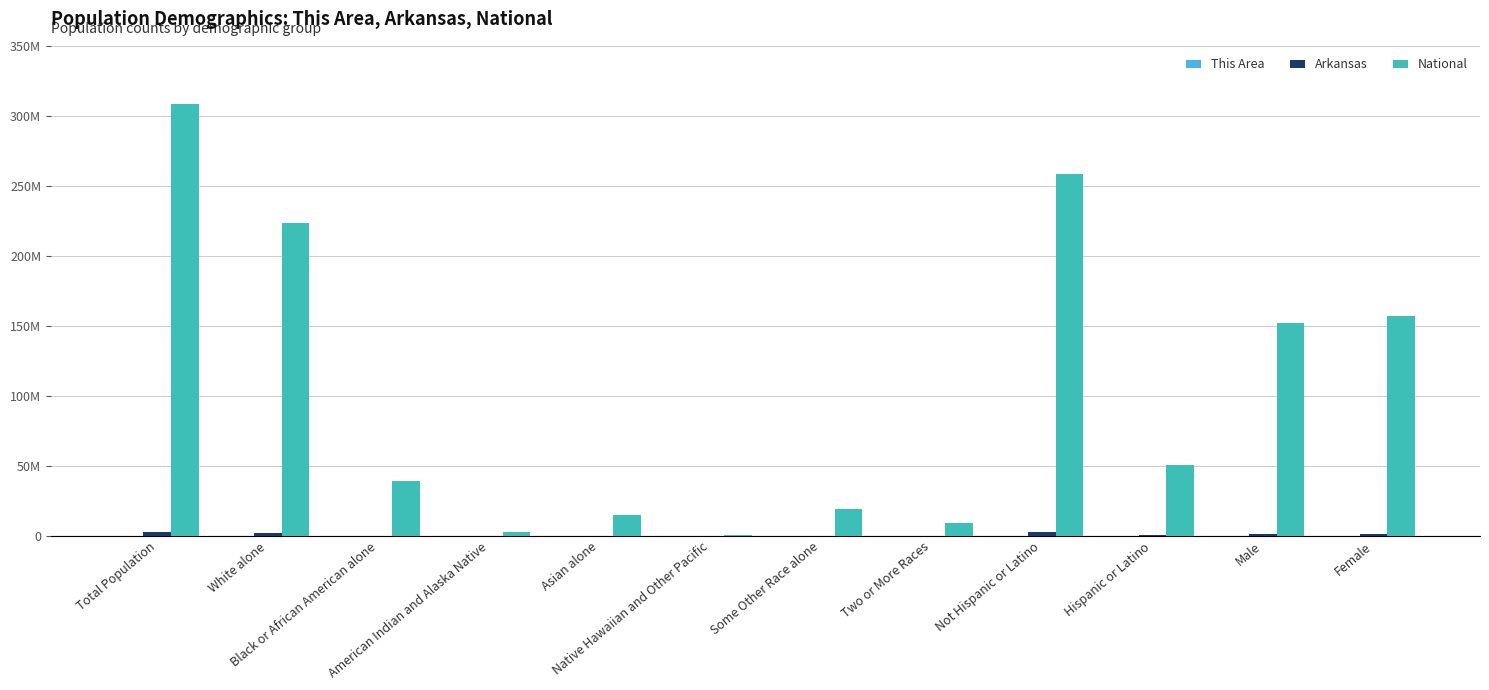

Which series has the largest total across all categories?

National